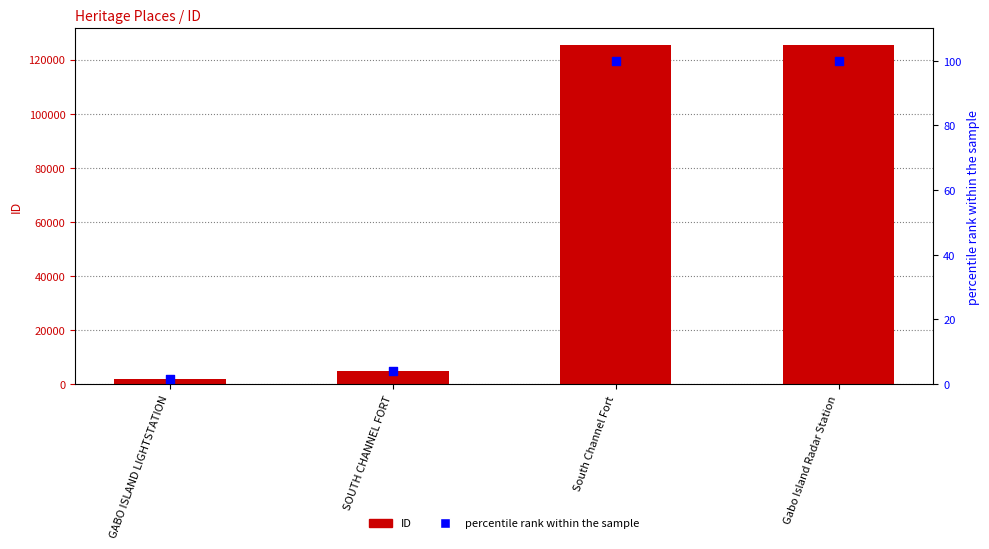

What are all the series names shown in the legend?

ID, percentile rank within the sample